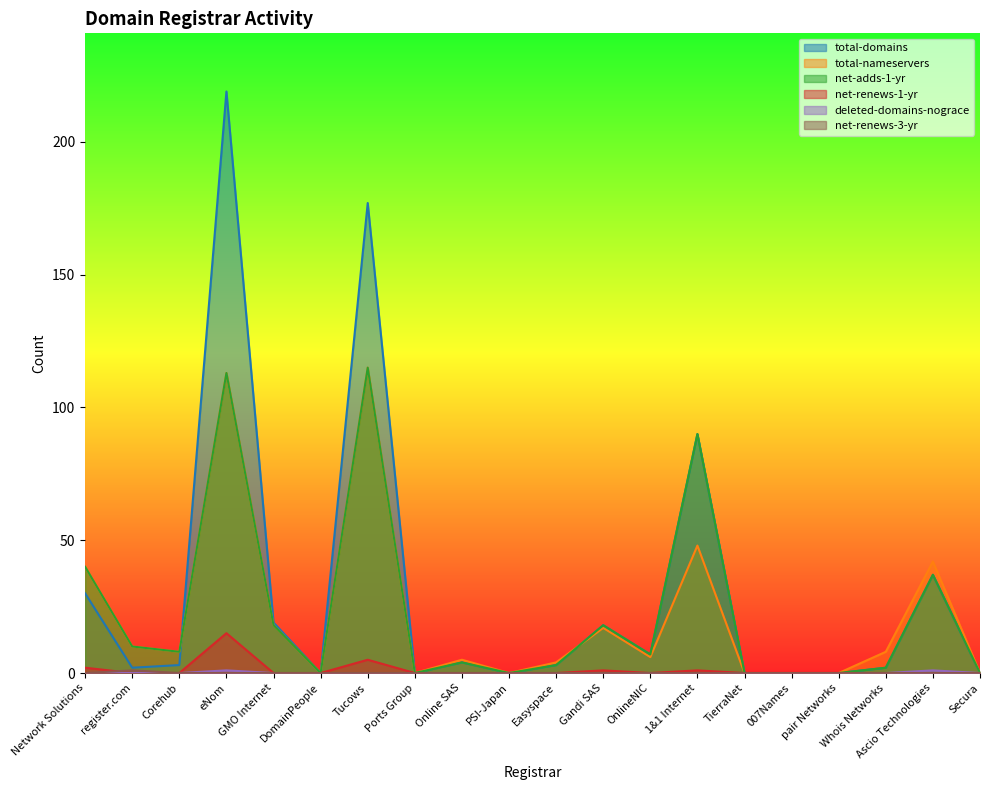

At how many categories does at least one series exceed 146?

2